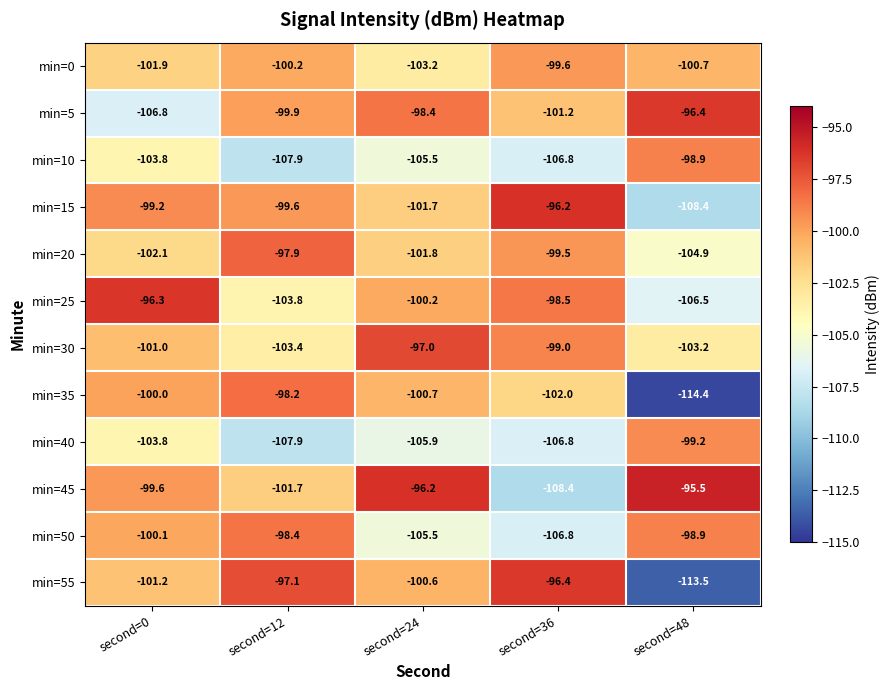

What is the greatest value displayed?

-95.5